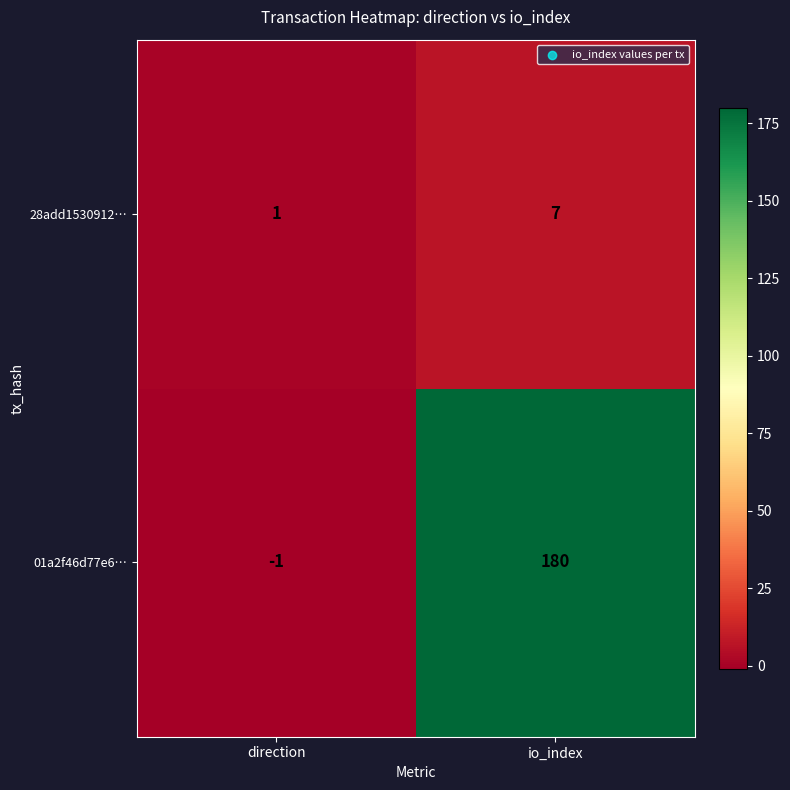

Rank the categories by 28add1530912… value from lowest to highest.

direction, io_index